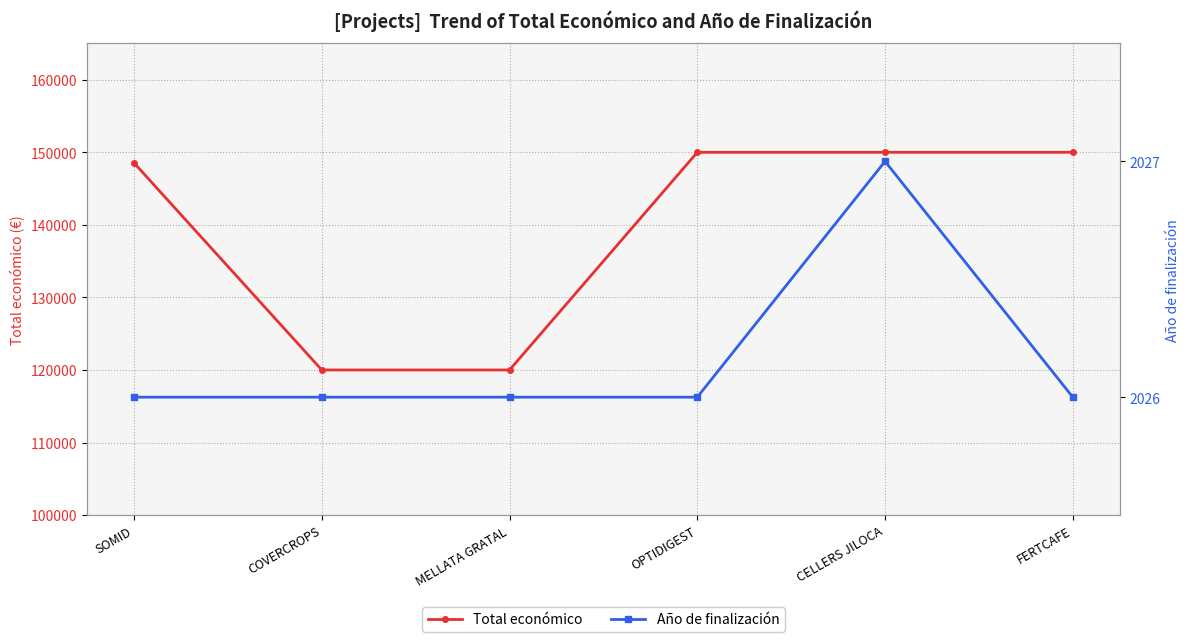

What is the lowest value of the Año de finalización series?

2026